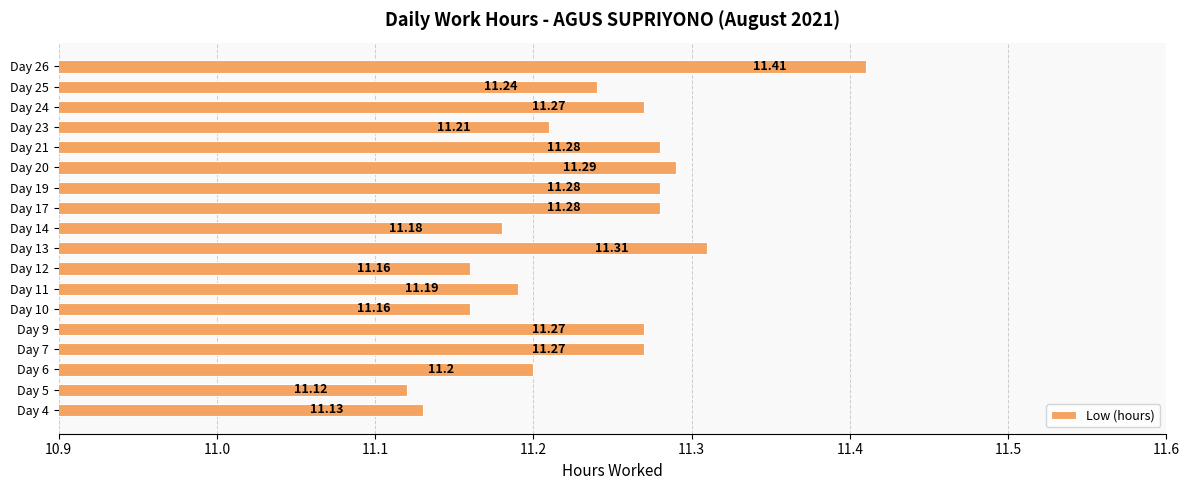

Approximately how many times larger is the value at Day 5 compared to Day 17?

1.0